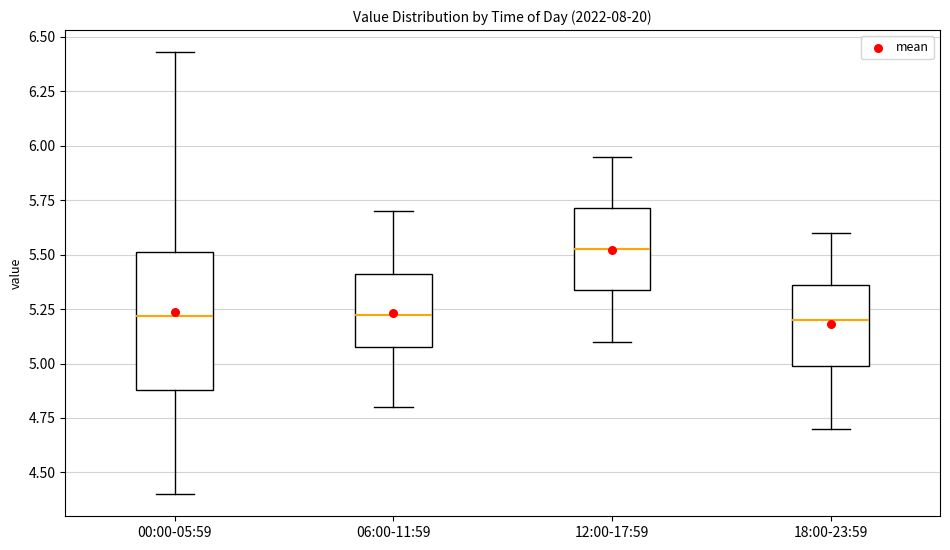

Reading left to right, transcribe this box plot: for each box, give where its median line is, the range the box spans, and where its two whiskers end, as read against the y-axis. The values are not printed on the chart, so give them approximately, as read against the axis.

00:00-05:59: median 5.20, box 4.90 to 5.50, whiskers 4.40 to 6.45
06:00-11:59: median 5.25, box 5.10 to 5.40, whiskers 4.80 to 5.70
12:00-17:59: median 5.55, box 5.35 to 5.70, whiskers 5.10 to 5.95
18:00-23:59: median 5.20, box 5.00 to 5.35, whiskers 4.70 to 5.60